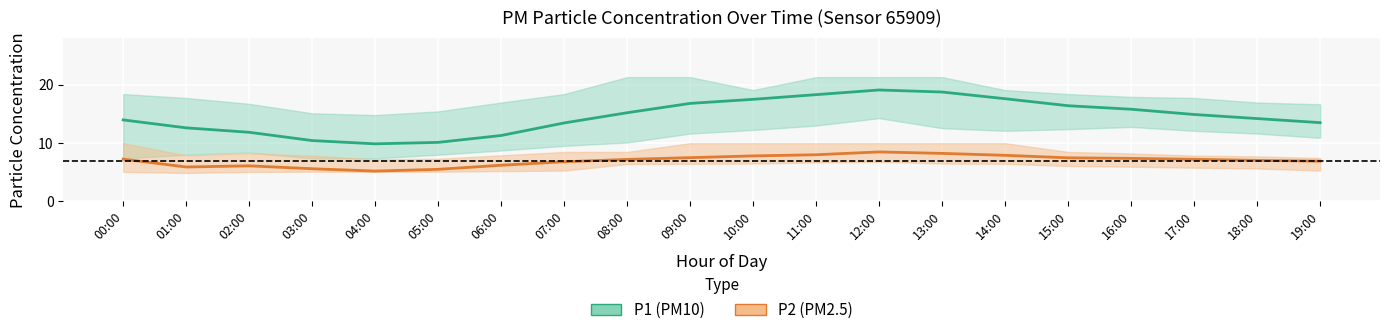

Is the value of P2 center at 09:00 greater than the value of P1 center at 04:00?

No